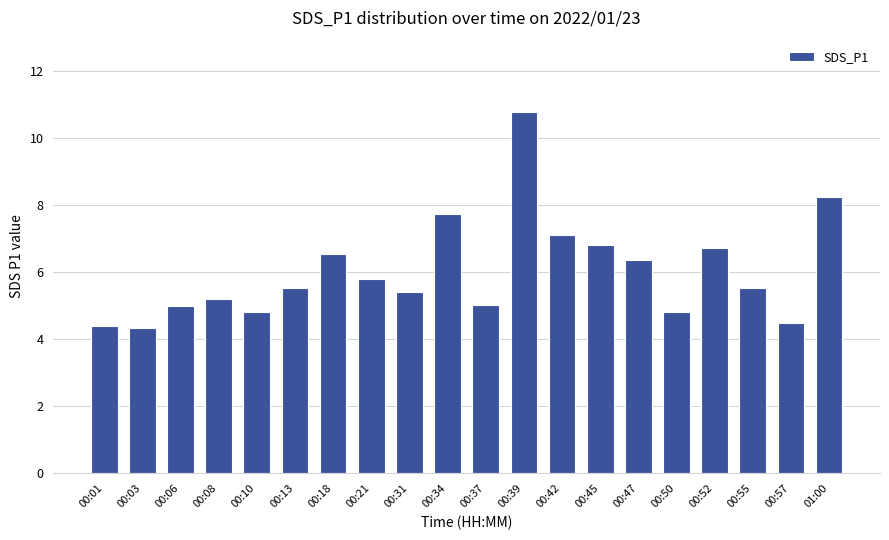

Which has a higher value, 00:21 or 00:01?

00:21